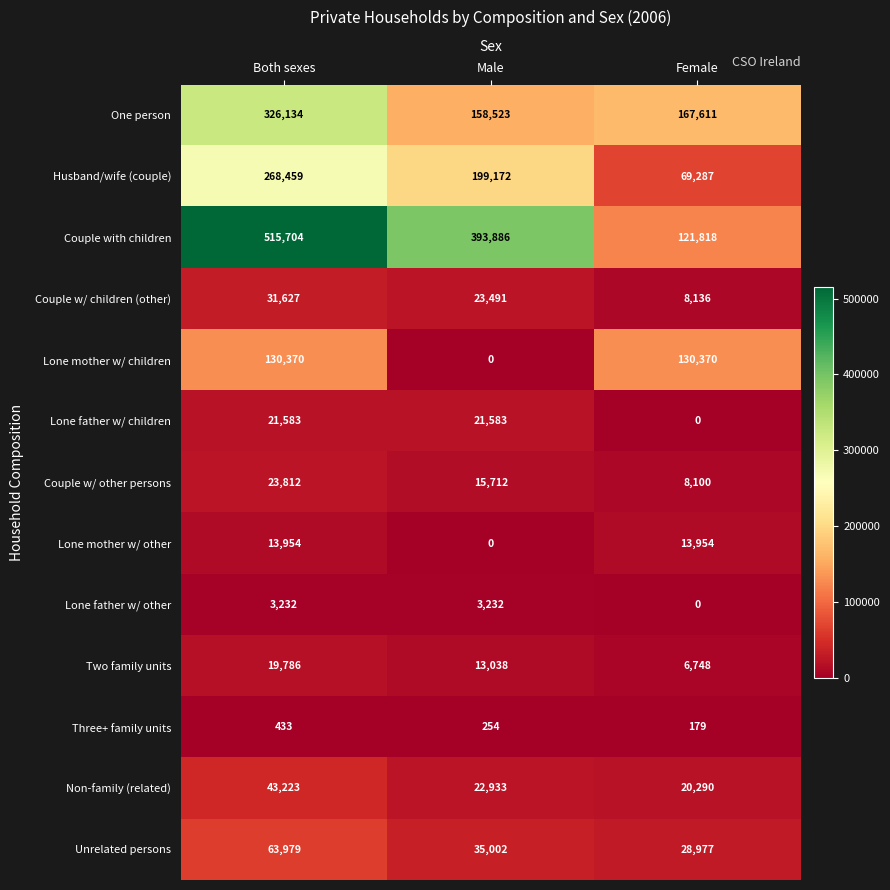

What is the total value across all series at Both sexes?

1462296